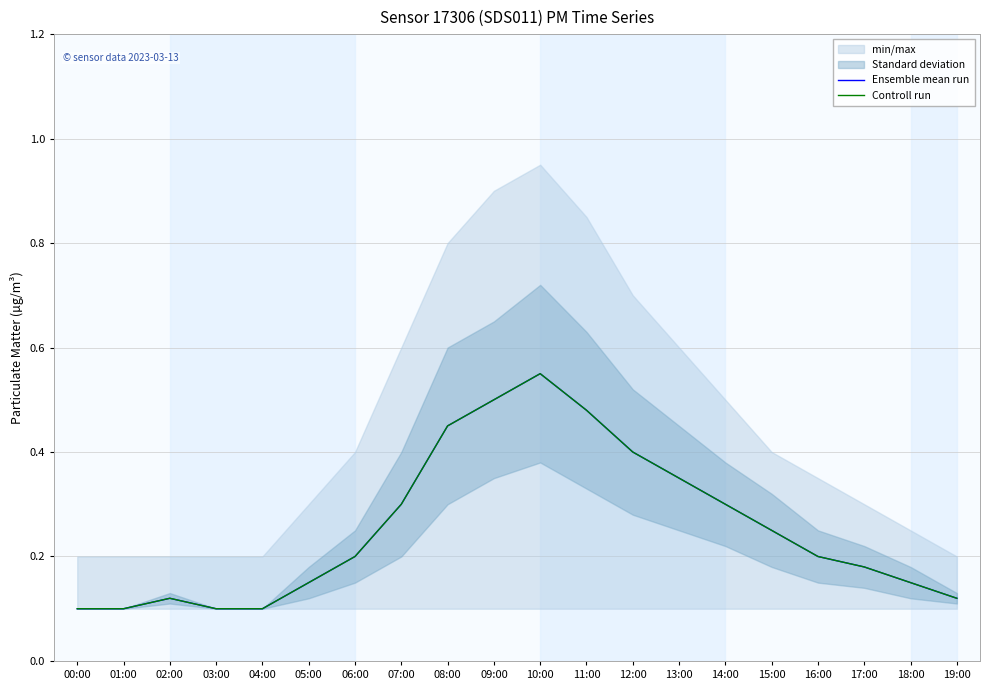

What is the minimum value for Controll run?

0.1